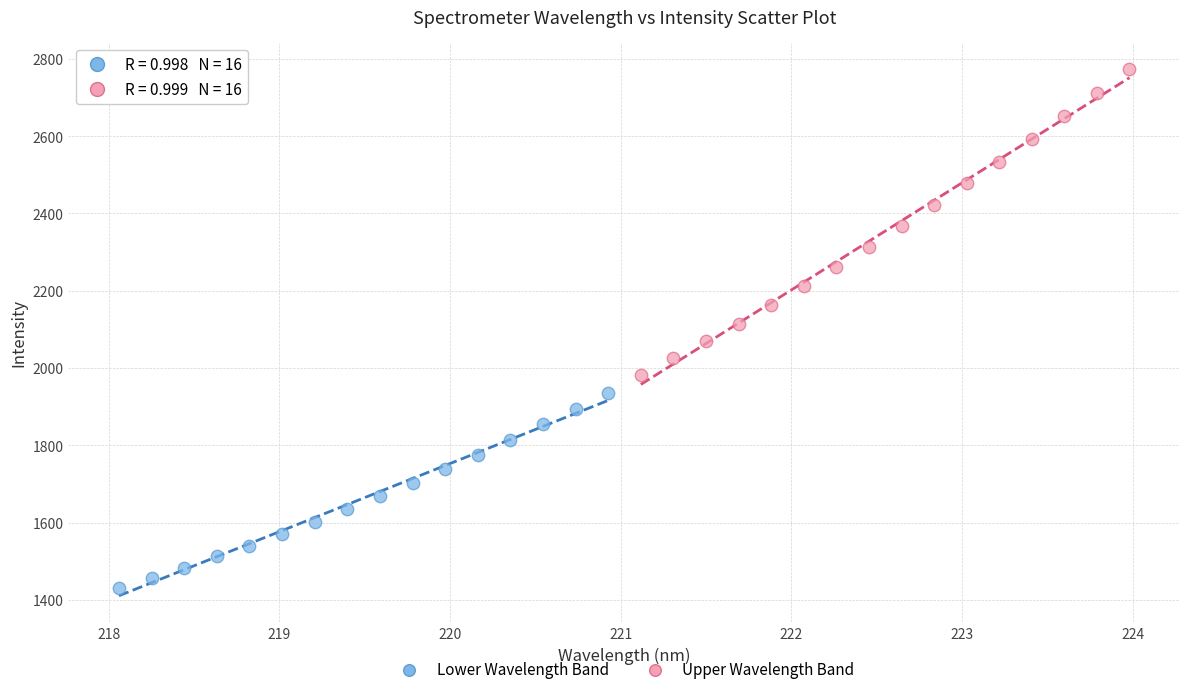

What are all the series names shown in the legend?

Lower Wavelength Band, Upper Wavelength Band